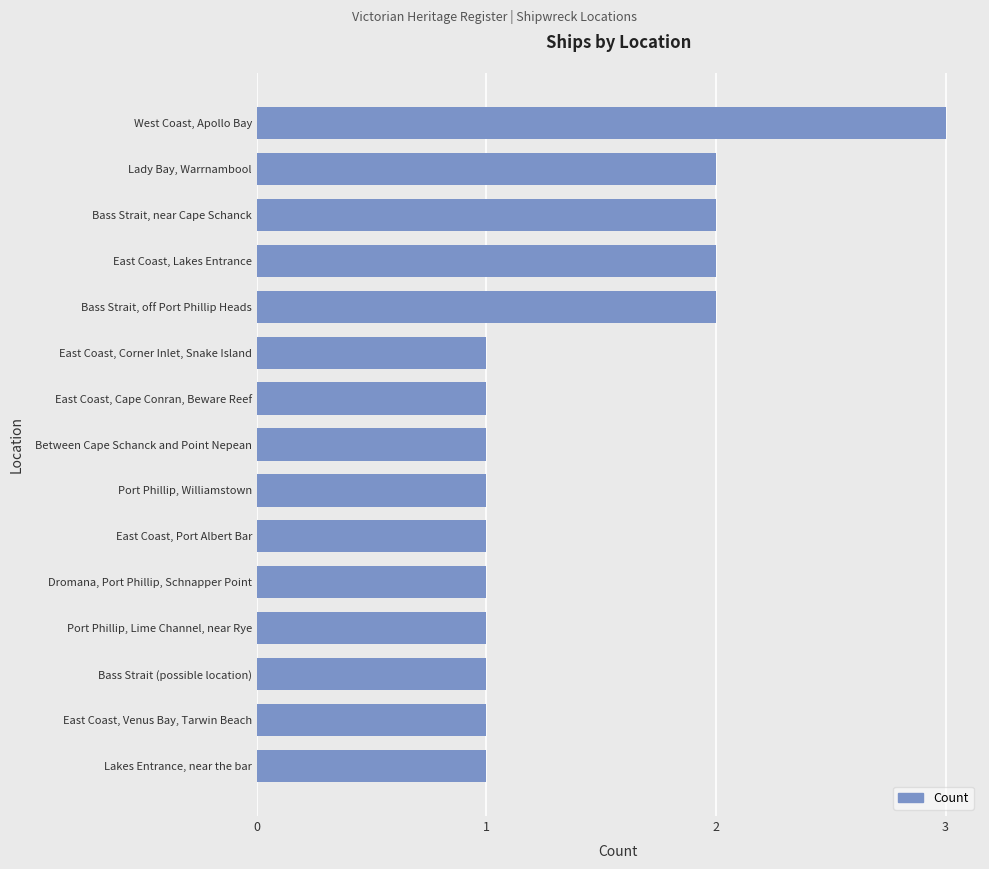

What is the sum of all values?

21